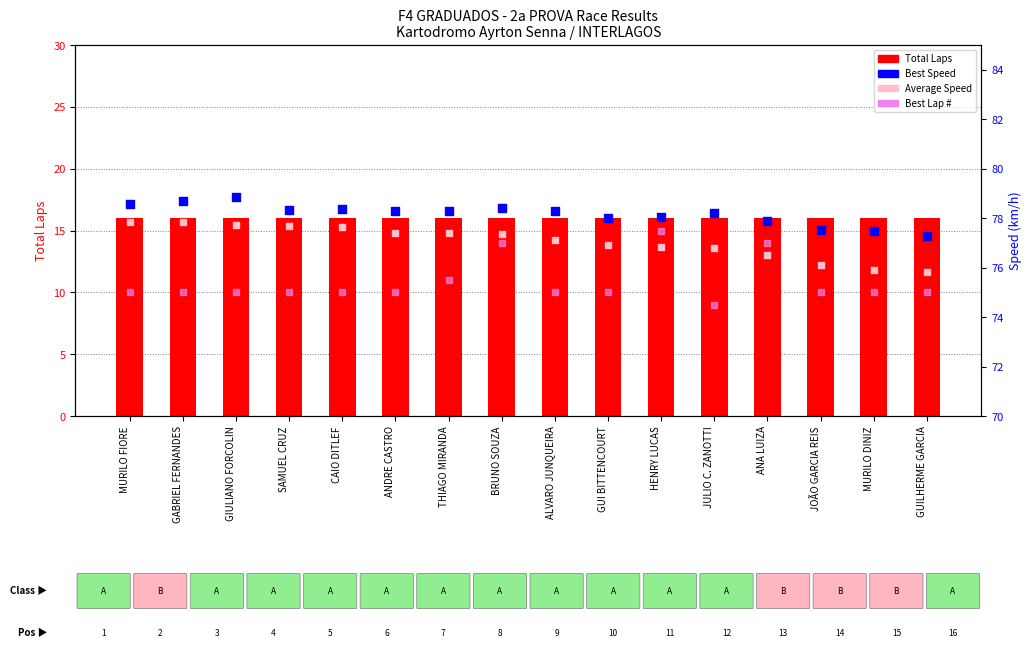

What are all the series names shown in the legend?

Total Laps, Best Lap #, Best Speed, Average Speed